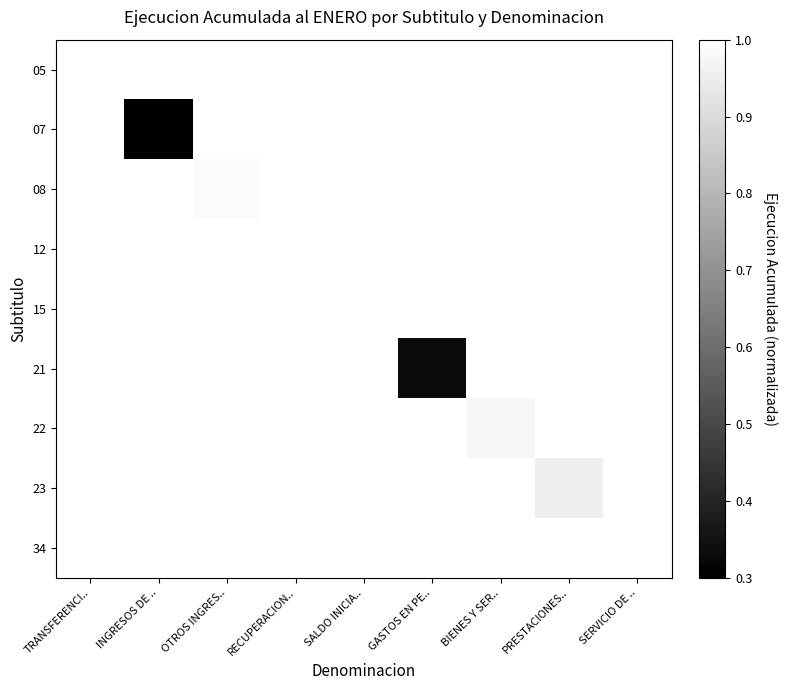

Reading left to right, transcribe all the data shown in this chart.

05: TRANSFERENCI..=1.0	INGRESOS DE ..=1.0	OTROS INGRES..=1.0	RECUPERACION..=1.0	SALDO INICIA..=1.0	GASTOS EN PE..=1.0	BIENES Y SER..=1.0	PRESTACIONES..=1.0	SERVICIO DE ..=1.0
07: TRANSFERENCI..=1.0	INGRESOS DE ..=0.3	OTROS INGRES..=1.0	RECUPERACION..=1.0	SALDO INICIA..=1.0	GASTOS EN PE..=1.0	BIENES Y SER..=1.0	PRESTACIONES..=1.0	SERVICIO DE ..=1.0
08: TRANSFERENCI..=1.0	INGRESOS DE ..=1.0	OTROS INGRES..=1.0	RECUPERACION..=1.0	SALDO INICIA..=1.0	GASTOS EN PE..=1.0	BIENES Y SER..=1.0	PRESTACIONES..=1.0	SERVICIO DE ..=1.0
12: TRANSFERENCI..=1.0	INGRESOS DE ..=1.0	OTROS INGRES..=1.0	RECUPERACION..=1.0	SALDO INICIA..=1.0	GASTOS EN PE..=1.0	BIENES Y SER..=1.0	PRESTACIONES..=1.0	SERVICIO DE ..=1.0
15: TRANSFERENCI..=1.0	INGRESOS DE ..=1.0	OTROS INGRES..=1.0	RECUPERACION..=1.0	SALDO INICIA..=1.0	GASTOS EN PE..=1.0	BIENES Y SER..=1.0	PRESTACIONES..=1.0	SERVICIO DE ..=1.0
21: TRANSFERENCI..=1.0	INGRESOS DE ..=1.0	OTROS INGRES..=1.0	RECUPERACION..=1.0	SALDO INICIA..=1.0	GASTOS EN PE..=0.3	BIENES Y SER..=1.0	PRESTACIONES..=1.0	SERVICIO DE ..=1.0
22: TRANSFERENCI..=1.0	INGRESOS DE ..=1.0	OTROS INGRES..=1.0	RECUPERACION..=1.0	SALDO INICIA..=1.0	GASTOS EN PE..=1.0	BIENES Y SER..=1.0	PRESTACIONES..=1.0	SERVICIO DE ..=1.0
23: TRANSFERENCI..=1.0	INGRESOS DE ..=1.0	OTROS INGRES..=1.0	RECUPERACION..=1.0	SALDO INICIA..=1.0	GASTOS EN PE..=1.0	BIENES Y SER..=1.0	PRESTACIONES..=1.0	SERVICIO DE ..=1.0
34: TRANSFERENCI..=1.0	INGRESOS DE ..=1.0	OTROS INGRES..=1.0	RECUPERACION..=1.0	SALDO INICIA..=1.0	GASTOS EN PE..=1.0	BIENES Y SER..=1.0	PRESTACIONES..=1.0	SERVICIO DE ..=1.0